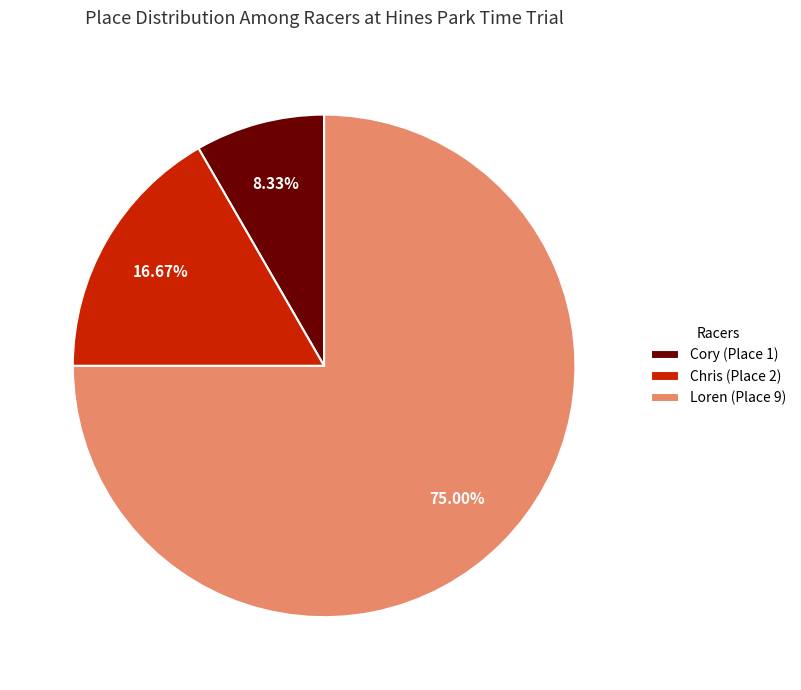

How many slices are in this pie chart?

3